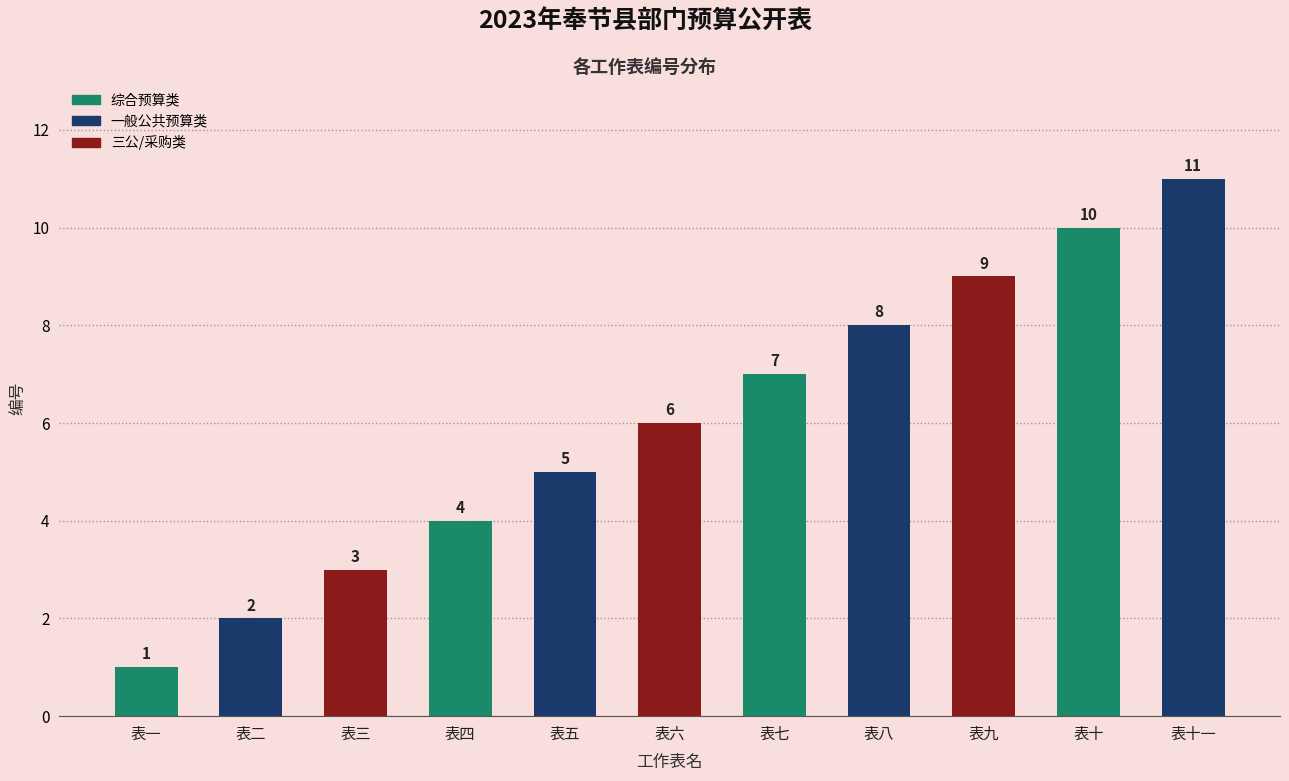

Which category has the lowest value across all series?

表一